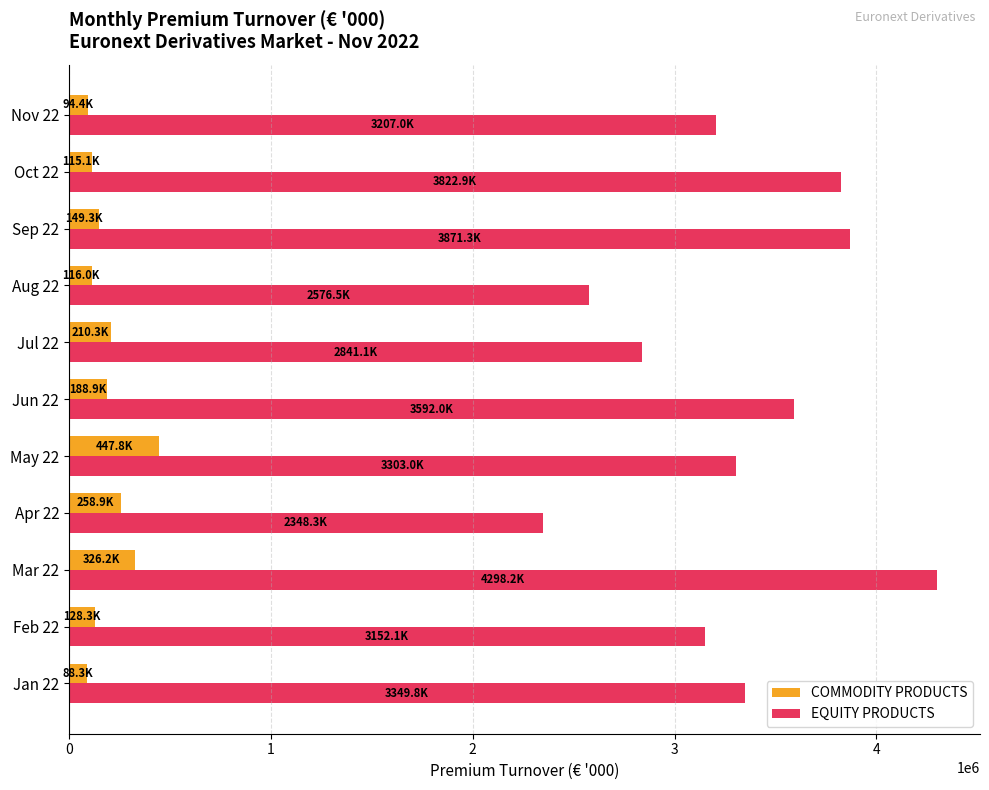

What is the difference between the EQUITY PRODUCTS values at Mar 22 and Sep 22?

426861.6